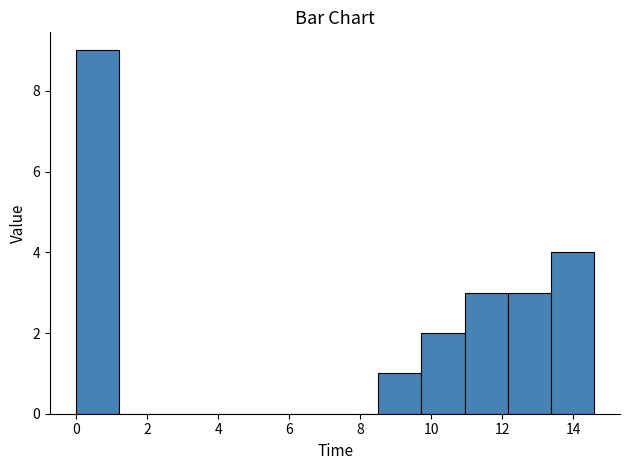

Which range on the x-axis has the tallest bar?

0.0 to 1.2